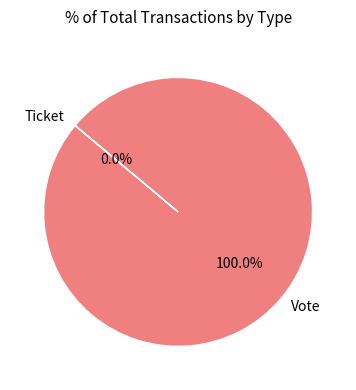

To the nearest percent, what is the combined percentage of Vote and Ticket?

100%